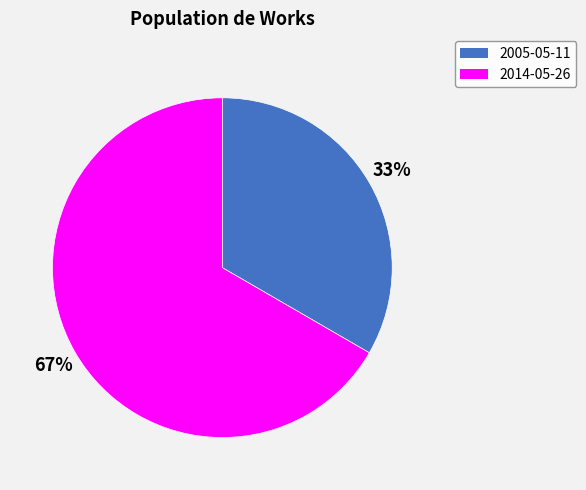

Is it true that 2005-05-11 is 33% of the pie?

True